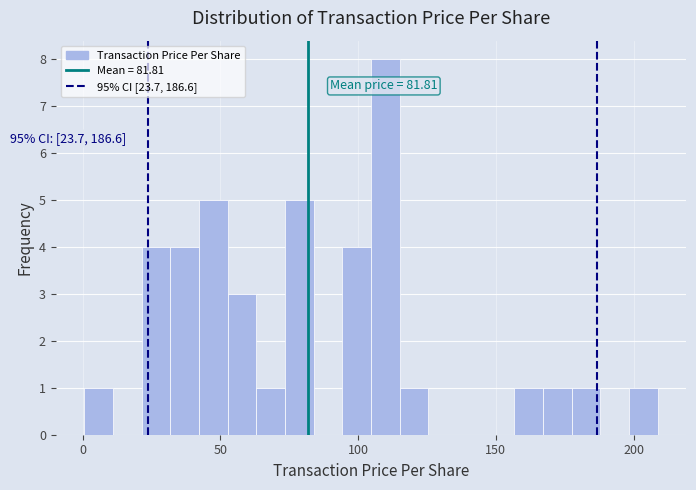

Around what value on the x-axis is the tallest bar? Give the approximate position of its centre, as read against the axis.

110